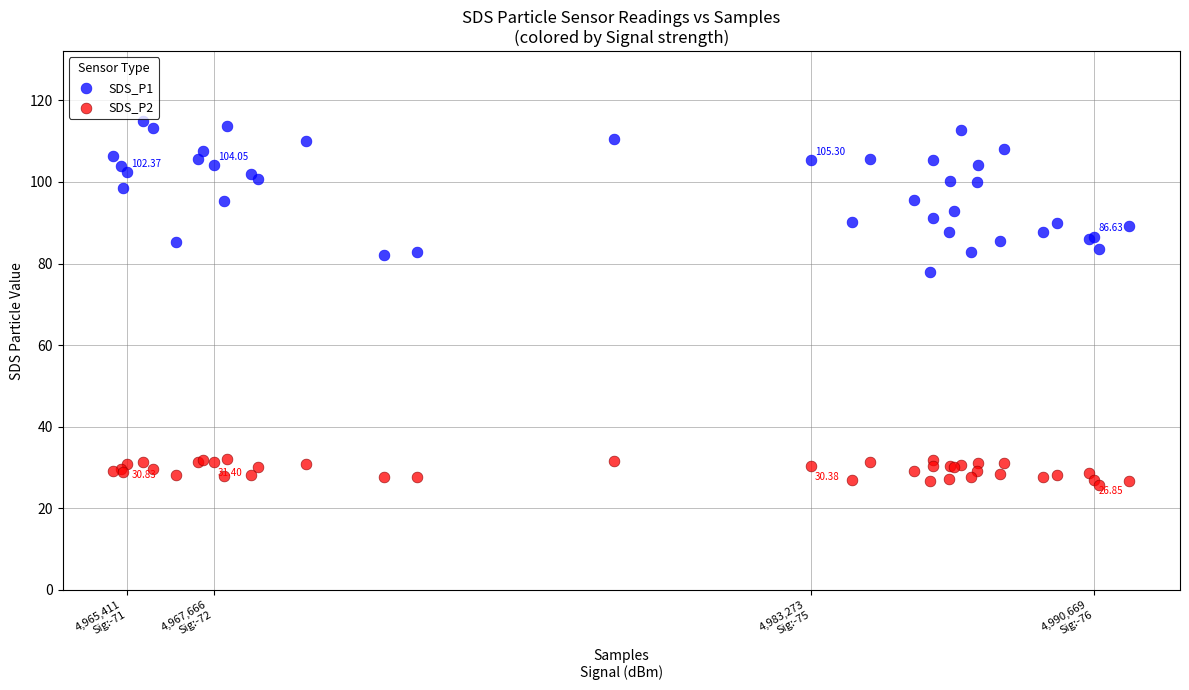

Which series contains the lowest Y value?

SDS_P2